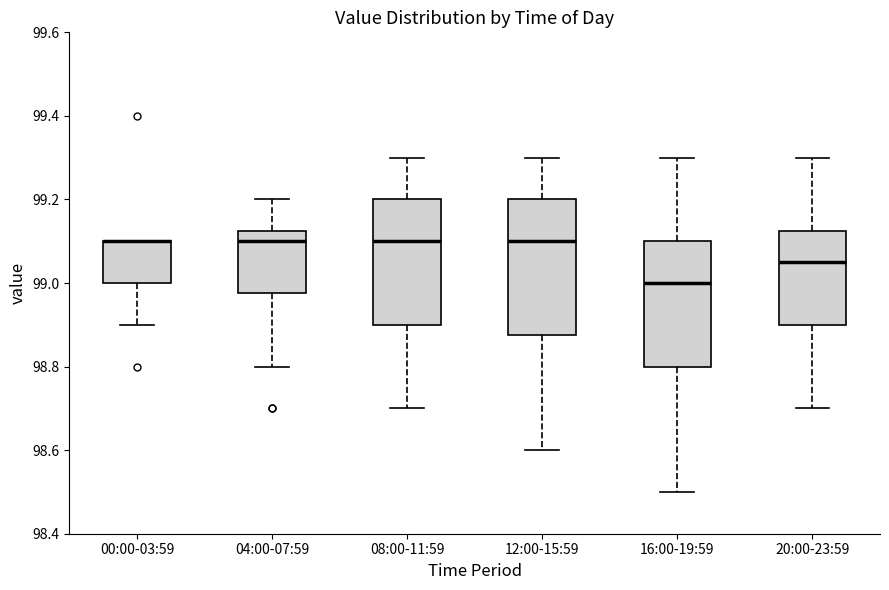

Which box is the tallest, from its lower edge to its upper edge?

12:00-15:59